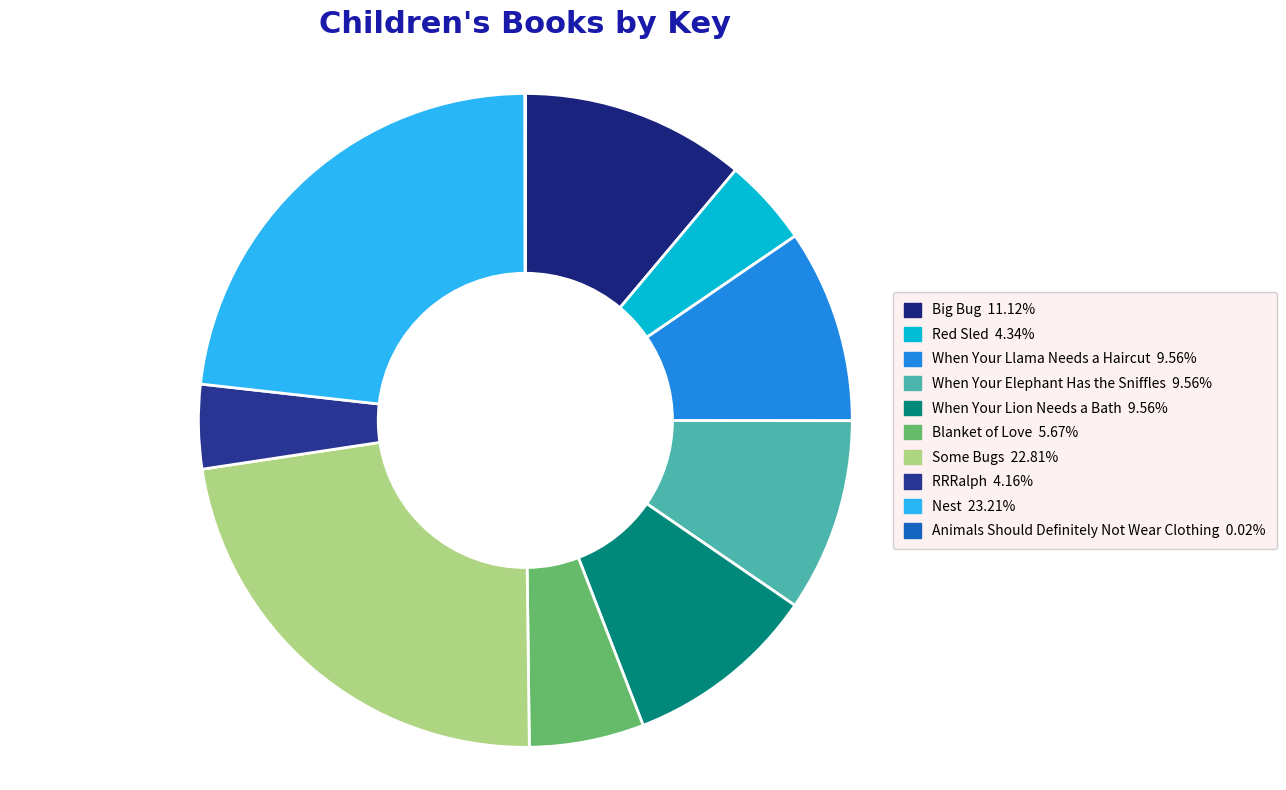

Approximately how many times larger is the value at Nest compared to RRRalph?

5.6